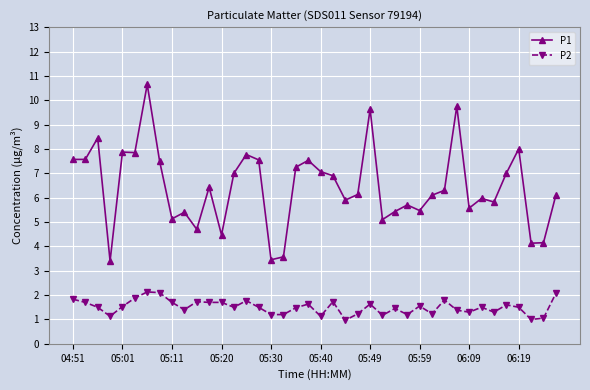

Rank the series by their maximum value, from lowest to highest.

P2, P1